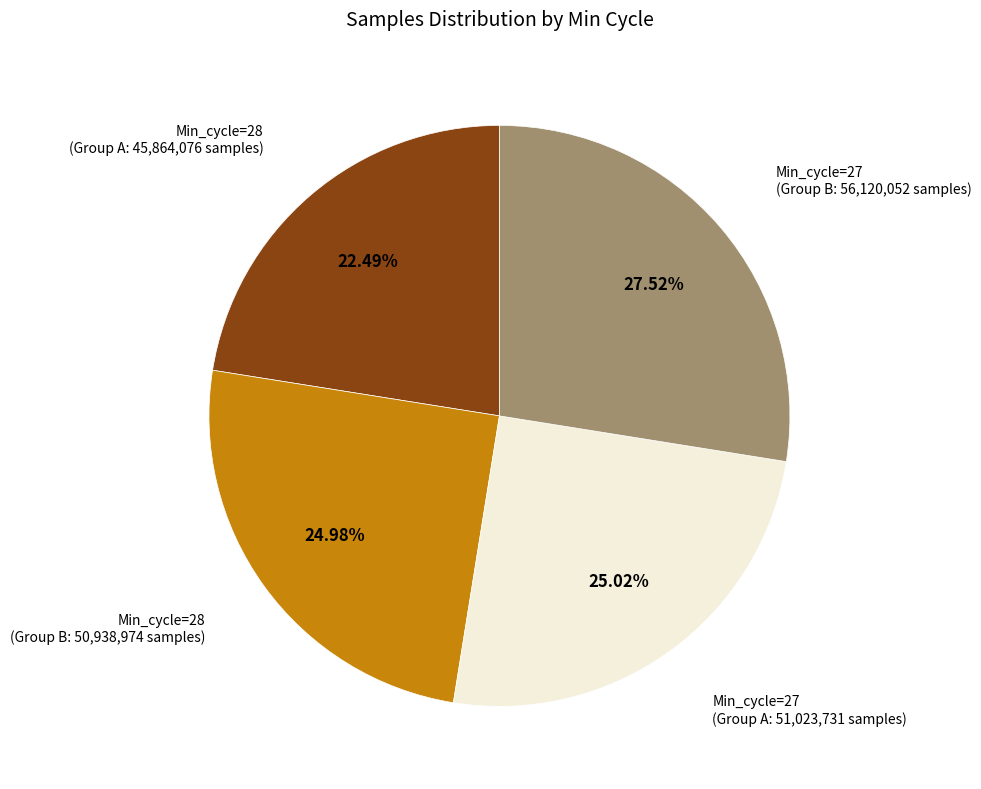

Is there any slice that represents more than half of the pie?

No